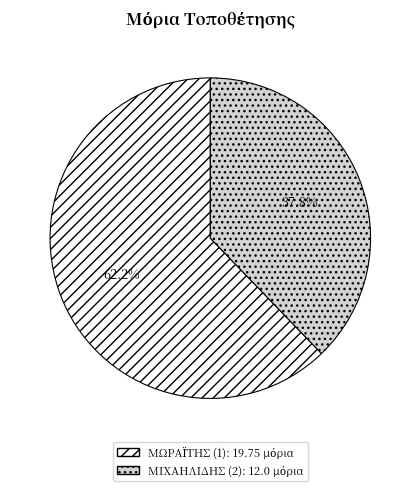

Is there any slice that represents more than half of the pie?

Yes